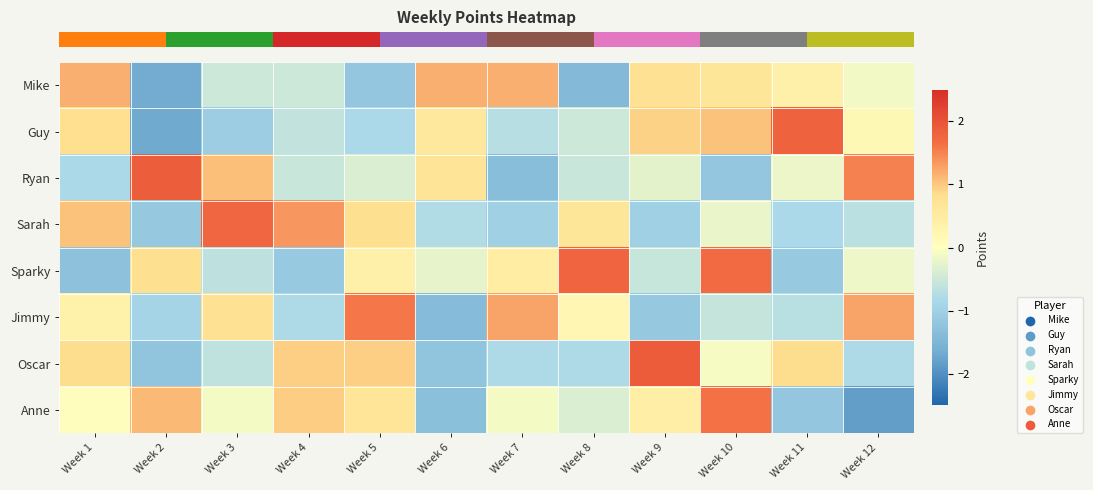

What is the spread (max minus min) of values at Week 7?

2.6